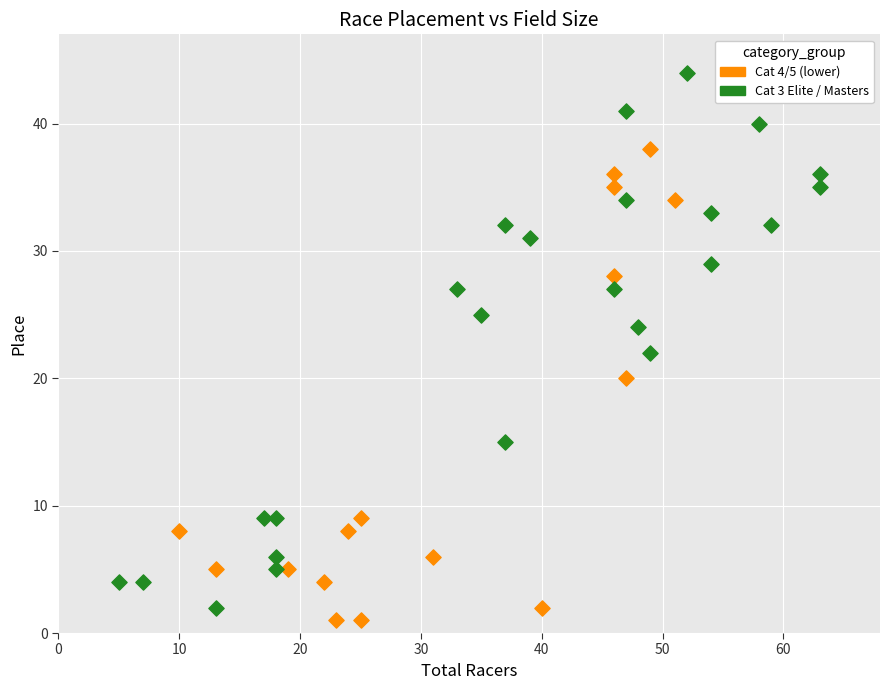

Which series reaches the maximum Y coordinate?

Cat 3 Elite / Masters